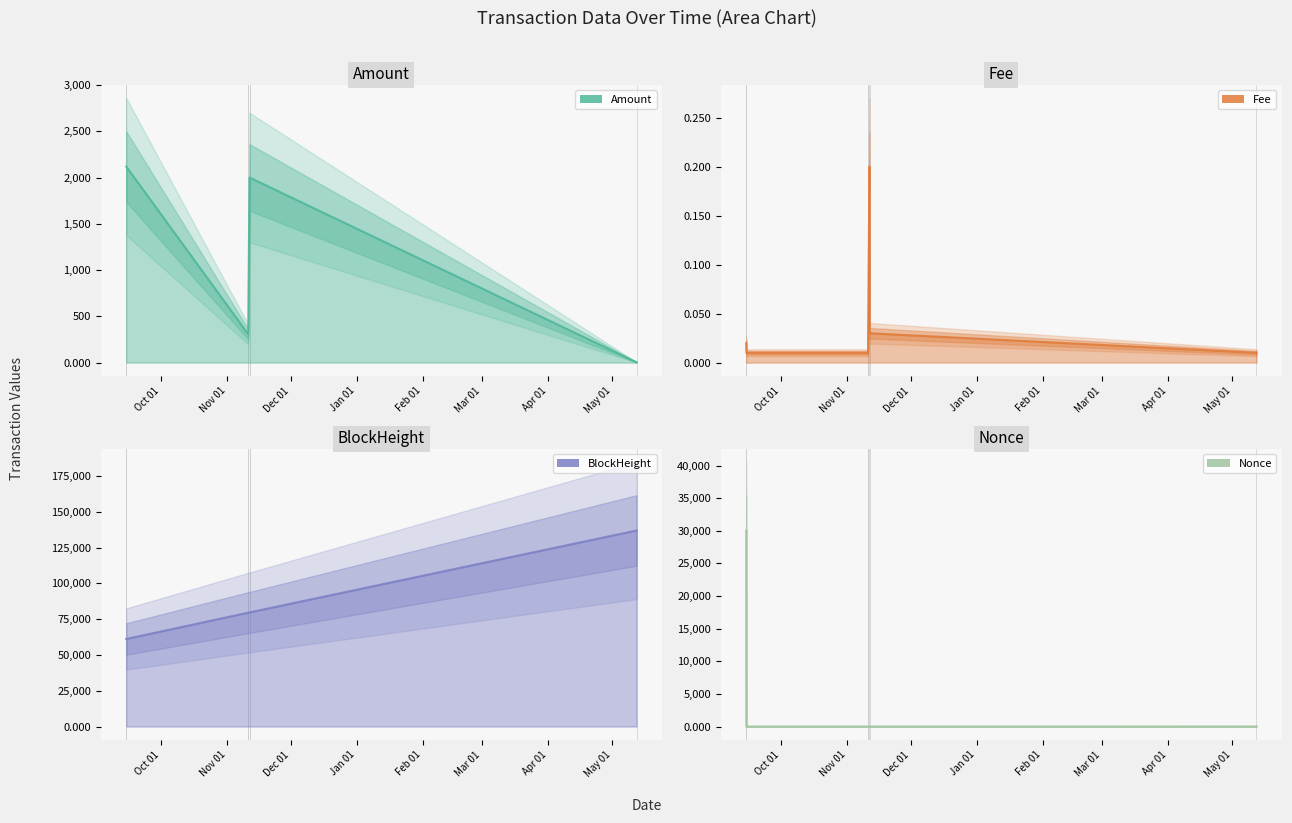

Which series has the widest spread of values?

BlockHeight